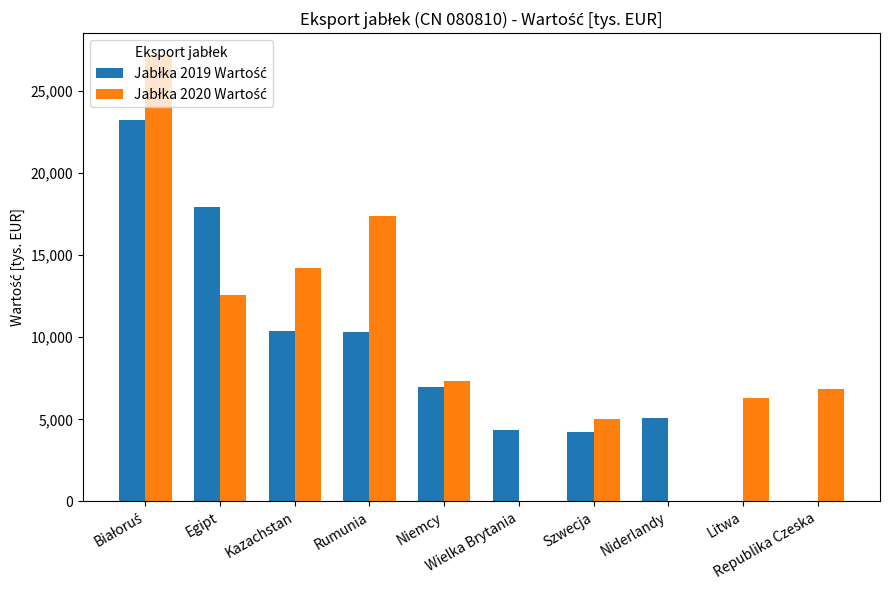

How many groups of bars are there?

10